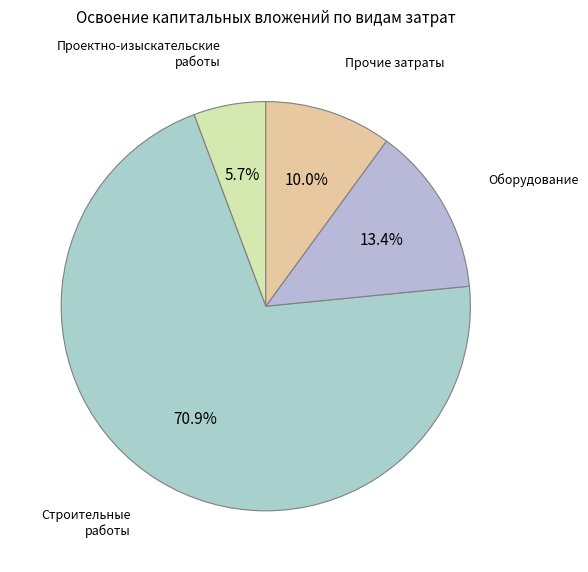

Which category has the biggest portion of the pie?

строительные работы